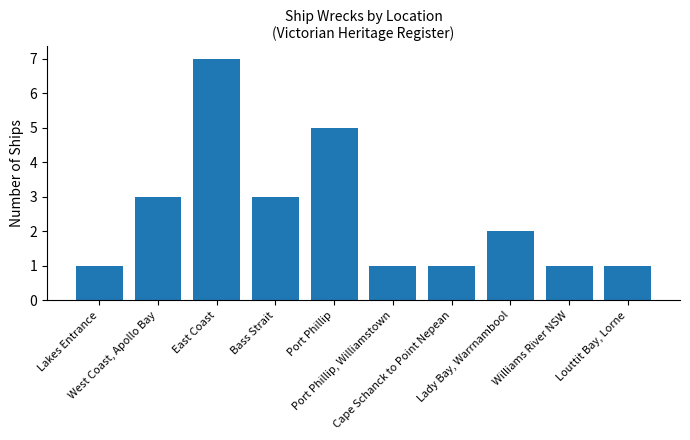

How many values are between 1 and 3?

8